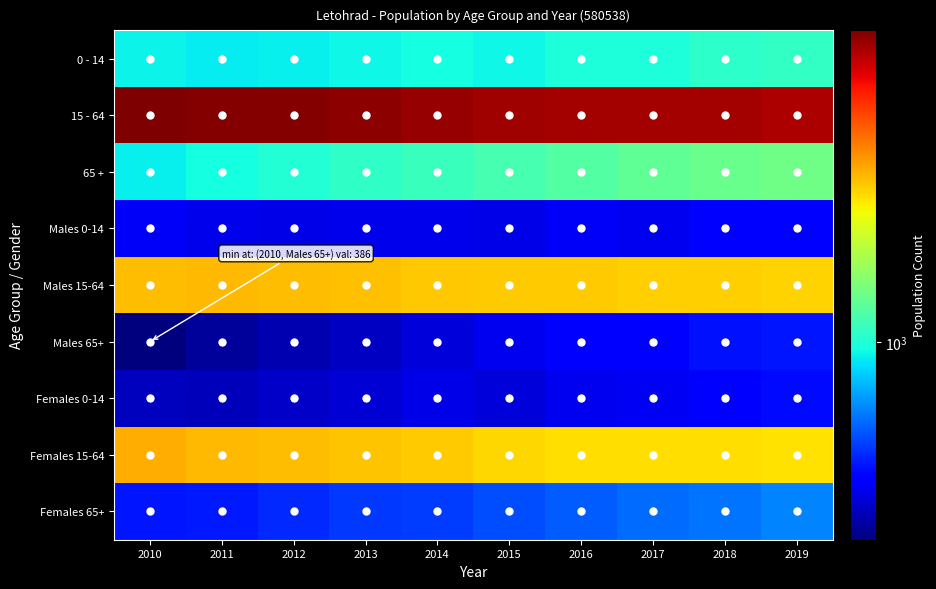

What is the total value across all series at 2013?

12632